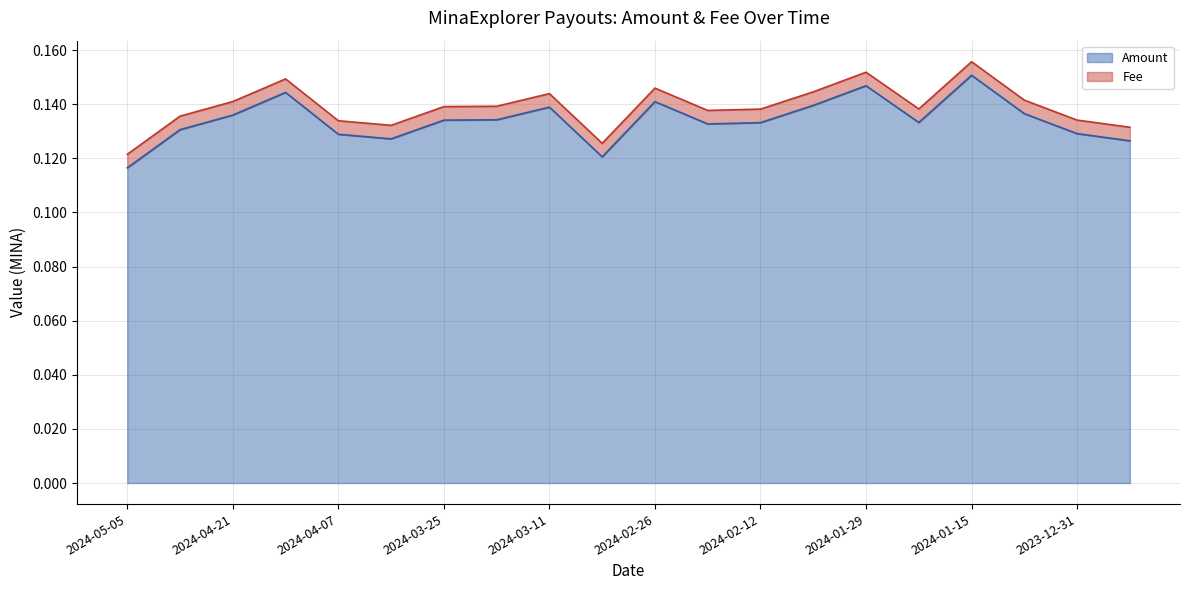

Reading left to right, transcribe all the data shown in this chart.

0.1	0.1	0.1	0.1	0.1	0.1	0.1	0.1	0.1	0.1	0.1	0.1	0.1	0.1	0.1	0.1	0.2	0.1	0.1	0.1